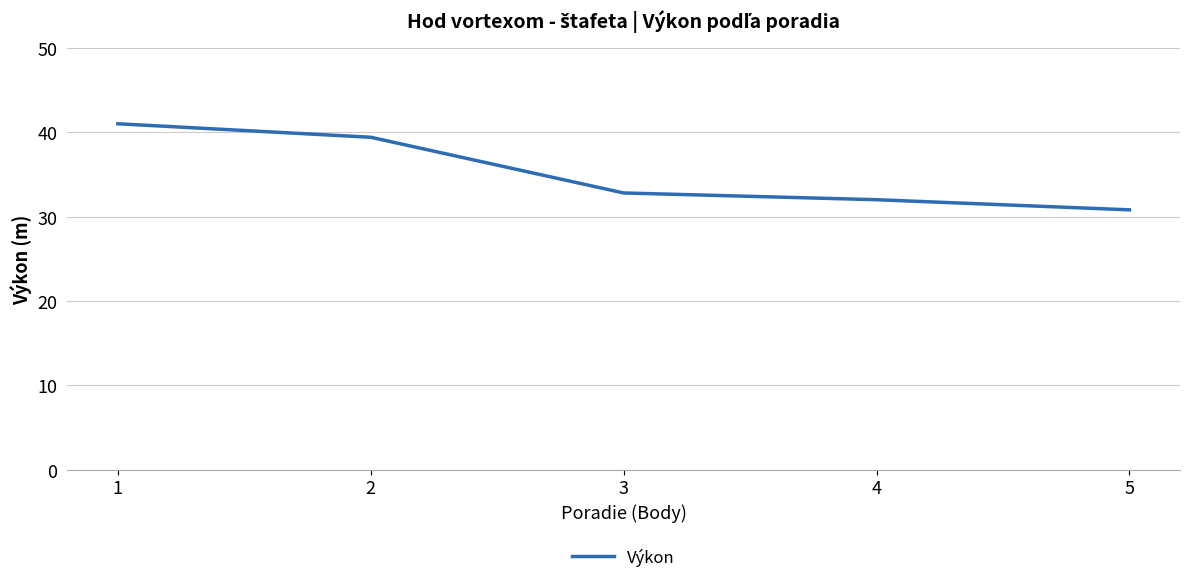

Reading left to right, what are all the values shown in this chart?

1=41.0	2=39.4	3=32.8	4=32.0	5=30.8